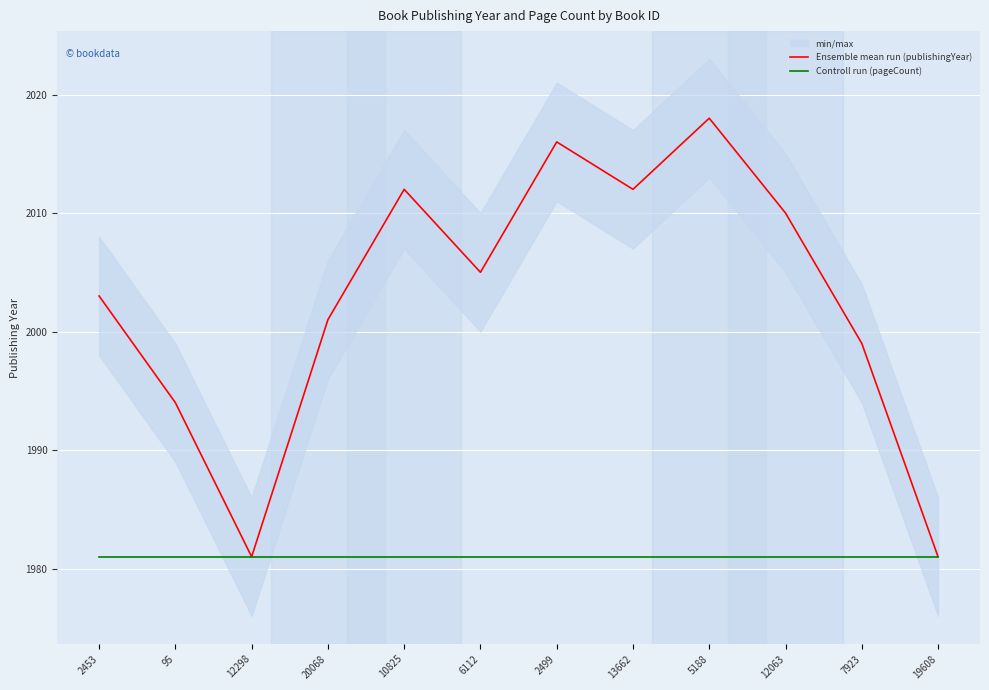

What is the sum of all Controll run (pageCount) values?

23772